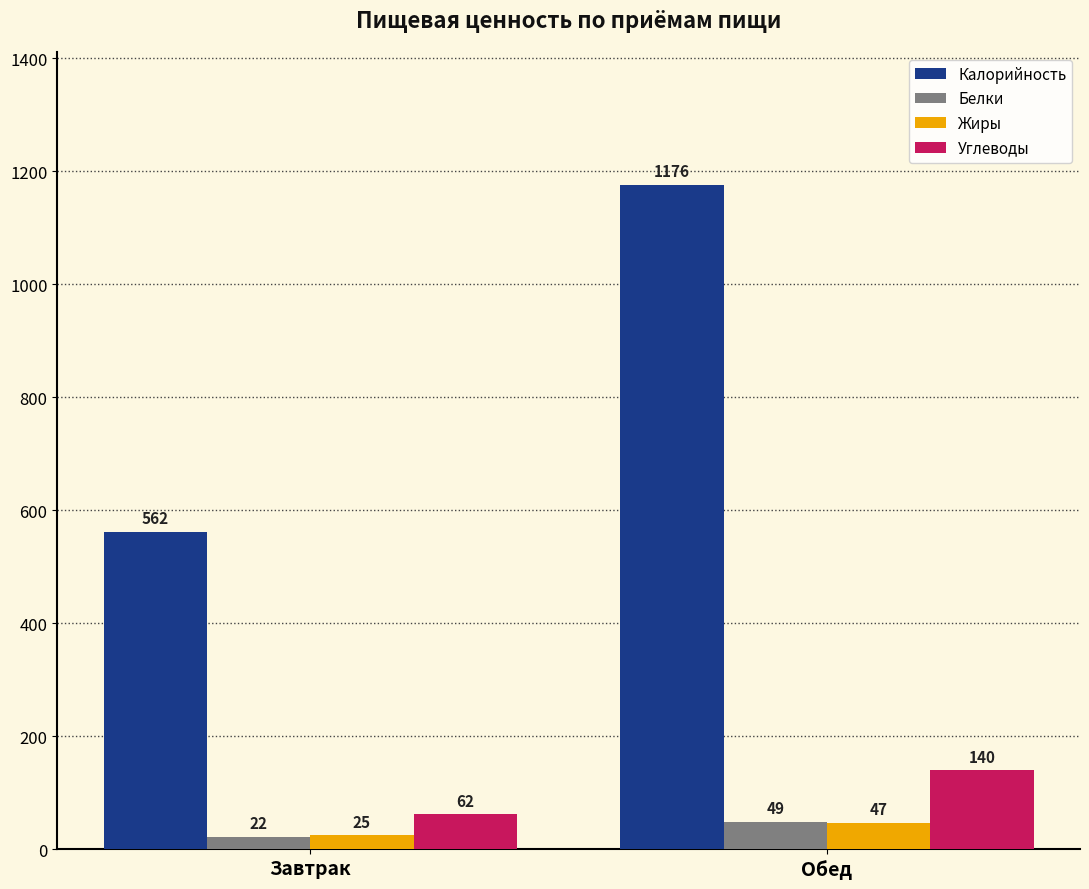

What is the difference between the Жиры values at Завтрак and Обед?

22